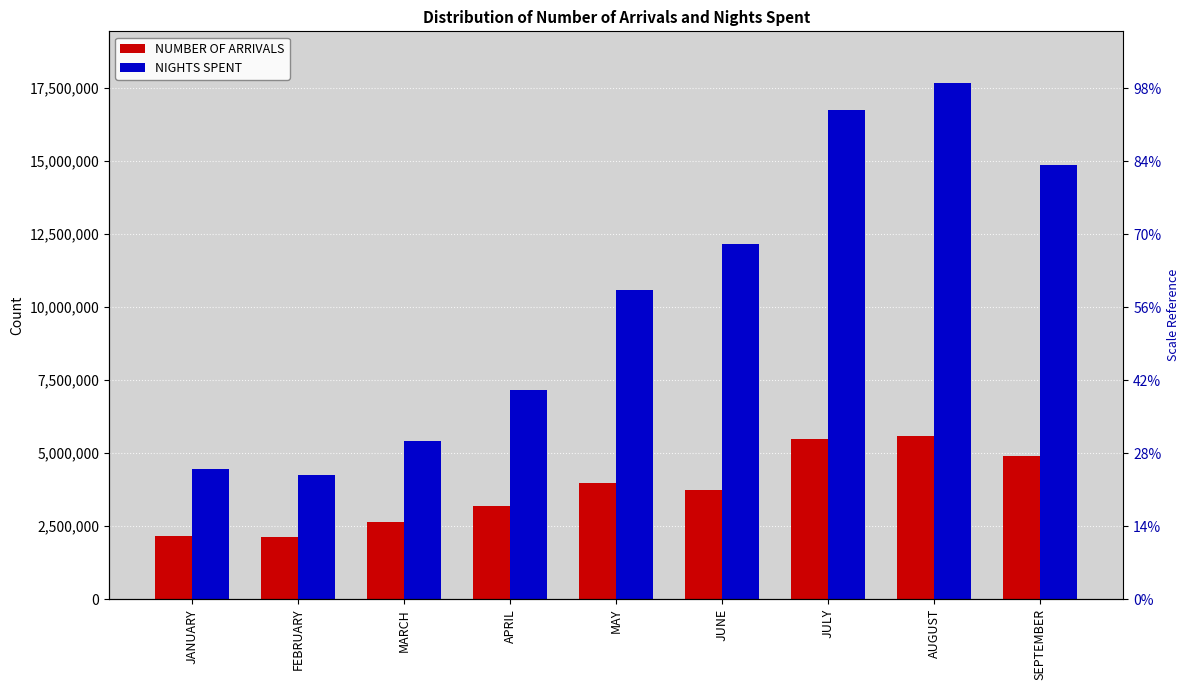

List the series in order of their overall mean, lowest first.

NUMBER OF ARRIVALS, NIGHTS SPENT